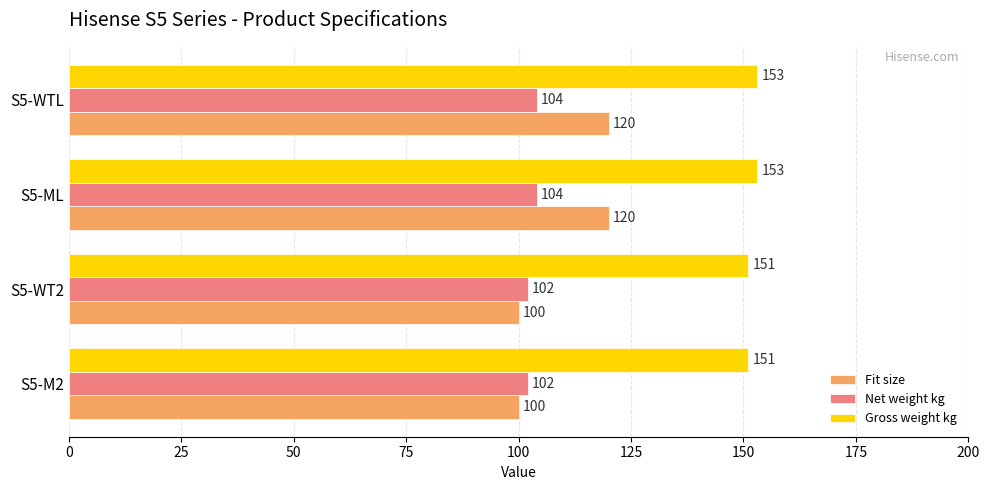

What is the average value of the Net weight kg series?

103